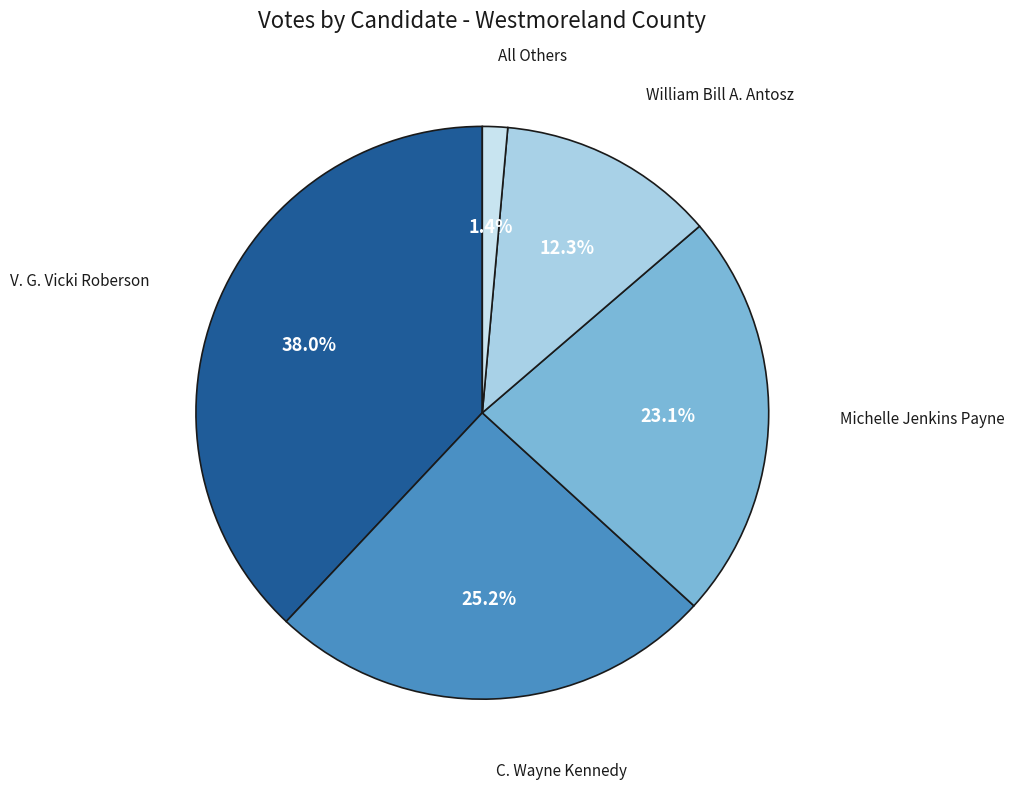

How many segments does this pie chart have?

5